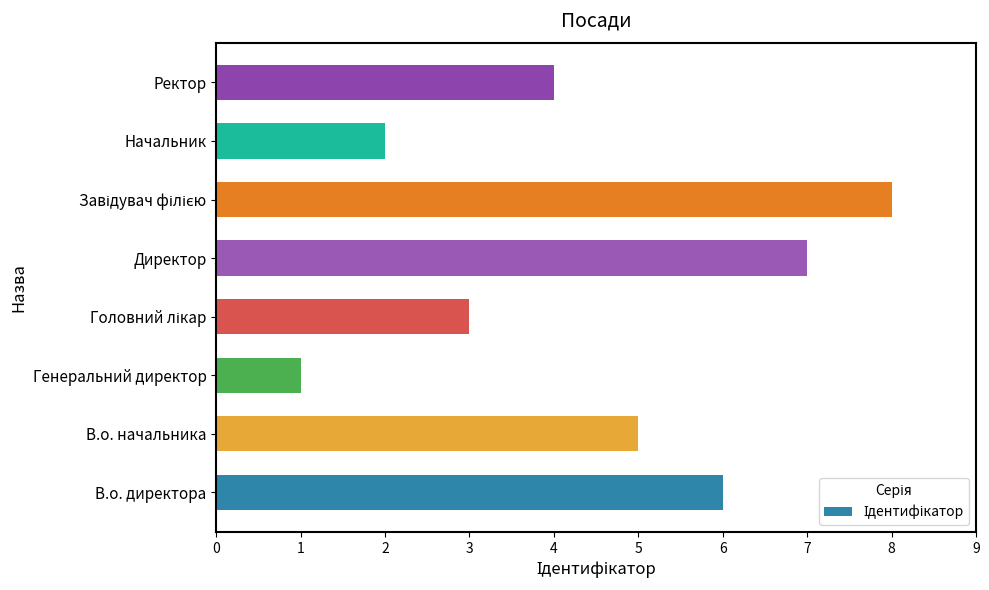

Approximately how many times larger is the value at Директор compared to Генеральний директор?

7.0